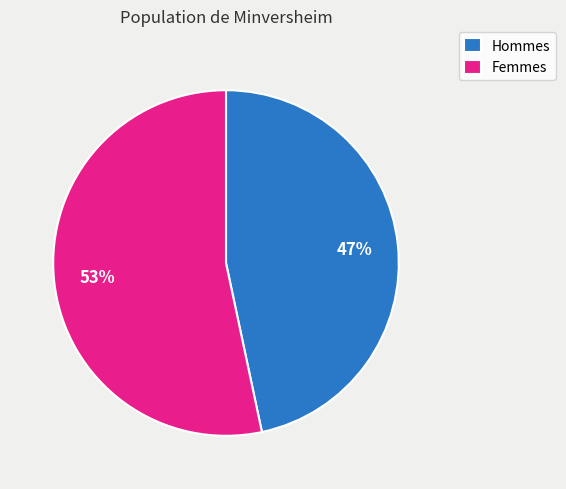

Count the number of slices in the pie.

2